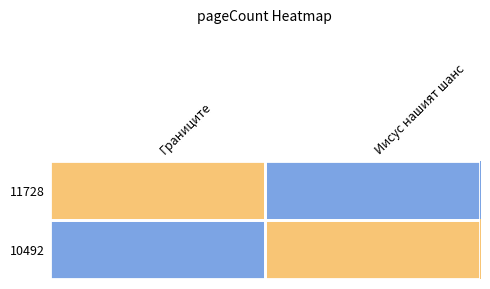

At how many categories does at least one series exceed 158?

2